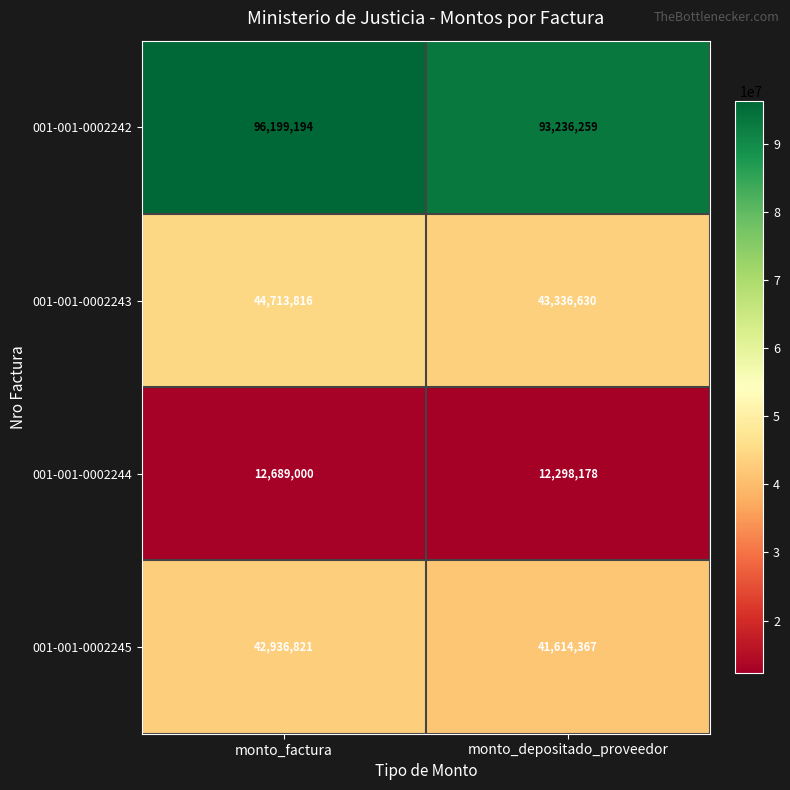

Which series has the widest spread of values?

001-001-0002242